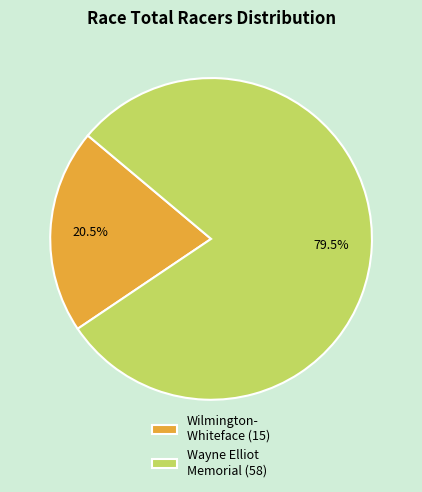

Approximately how many times larger is the value at Wayne Elliot Memorial (58) compared to Wilmington- Whiteface (15)?

3.9